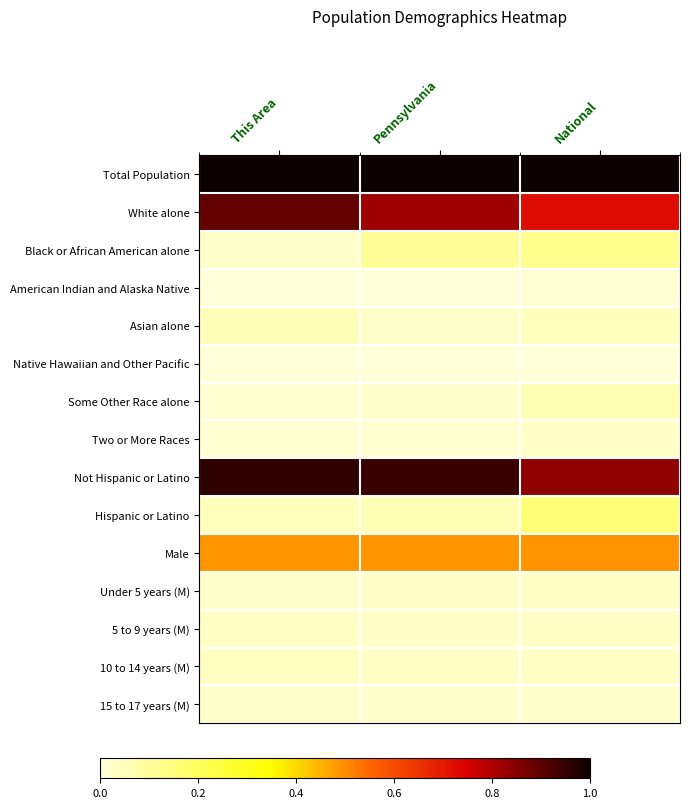

Which series has the widest spread of values?

White alone